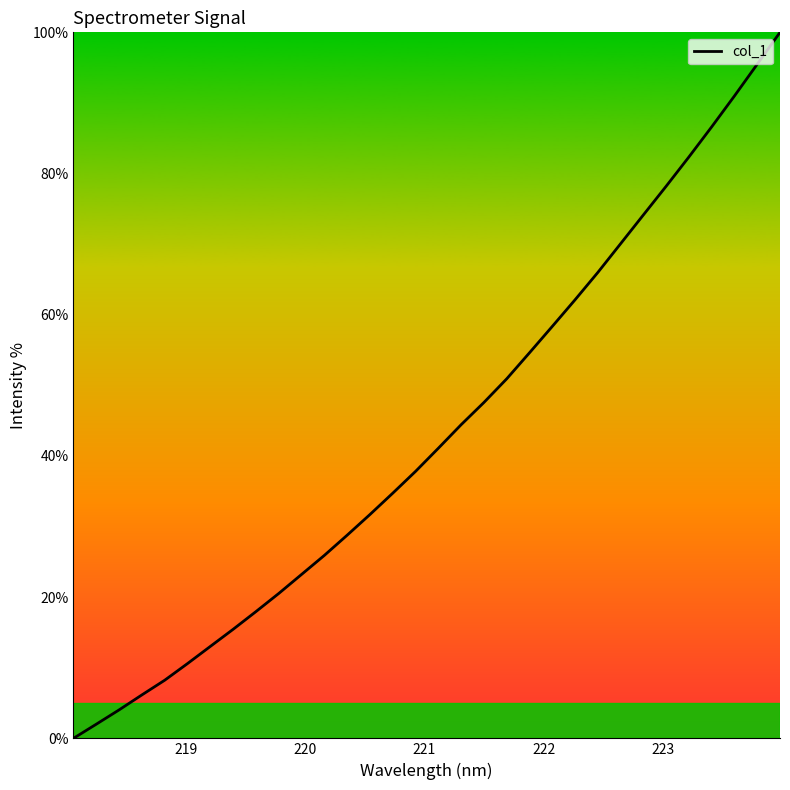

What is the greatest value displayed?

100.0